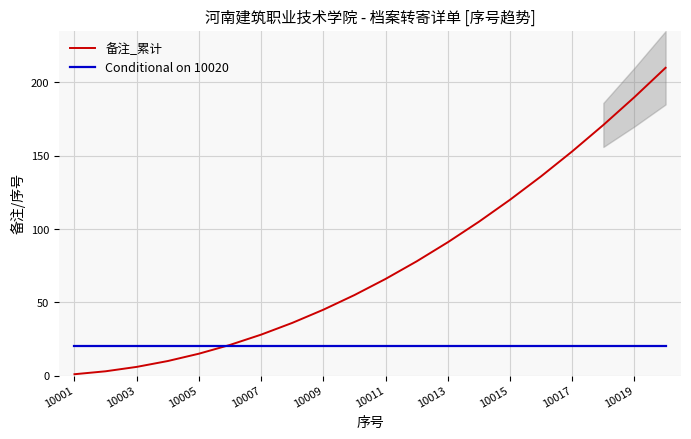

True or false: Conditional on 10020 has a value of 20 at 10015.

True